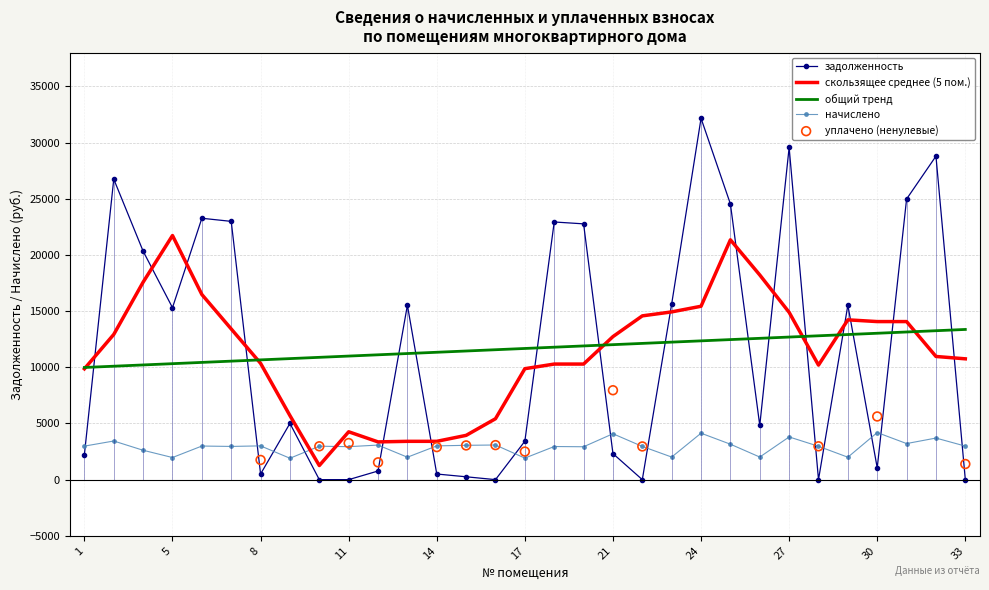

At which category is the sum across all series the highest?

24